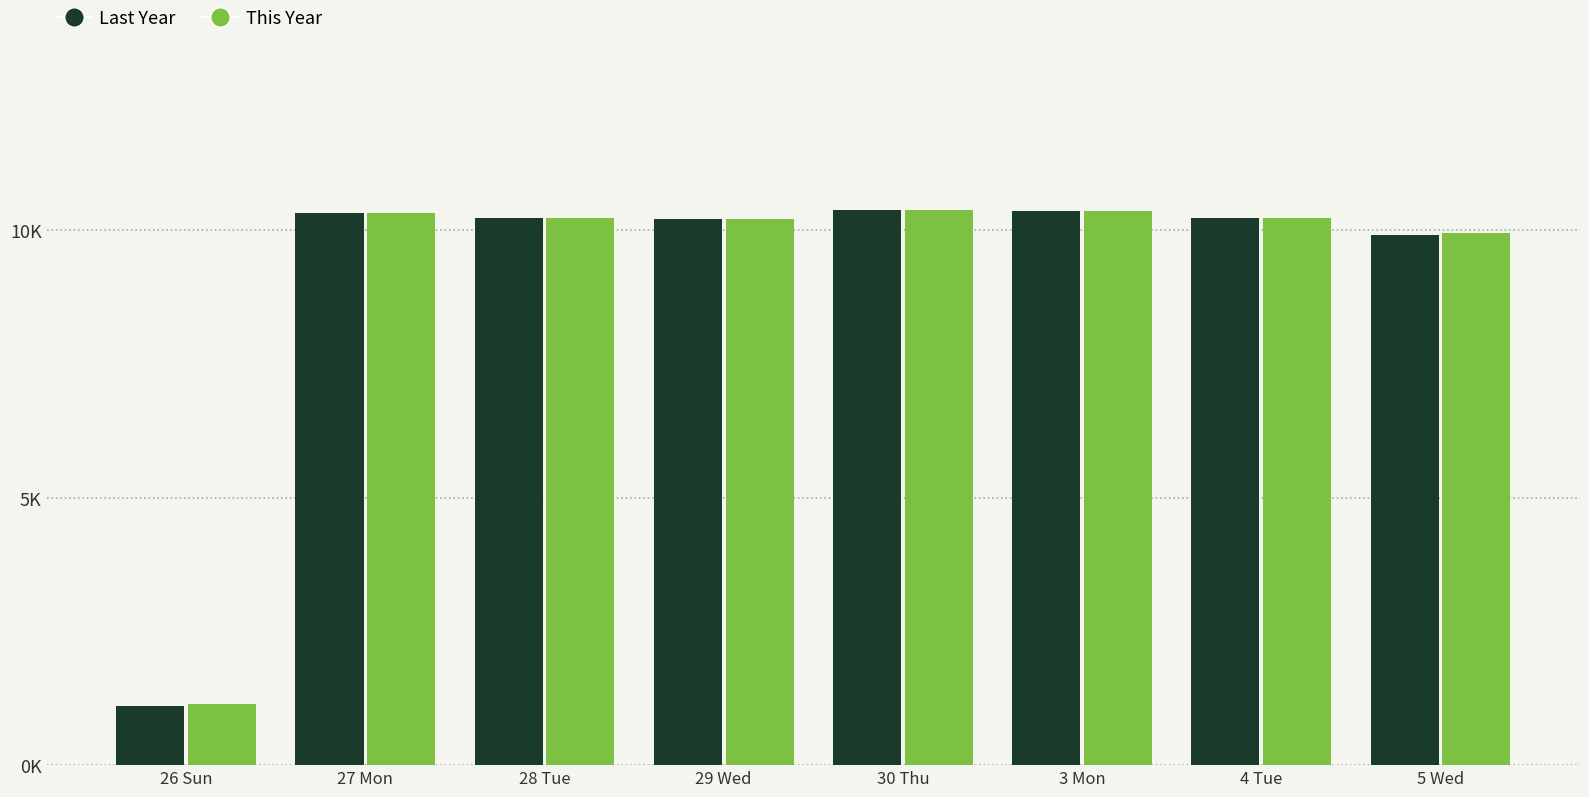

What is the label of the 1st bar from the left?

26 Sun